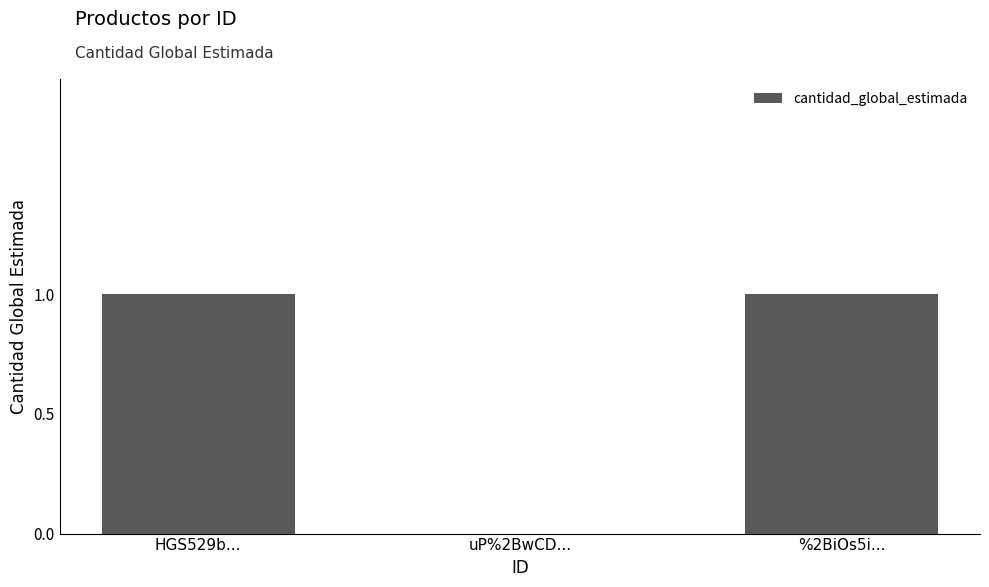

The value at uP%2BwCD... is -1. True or false?

False